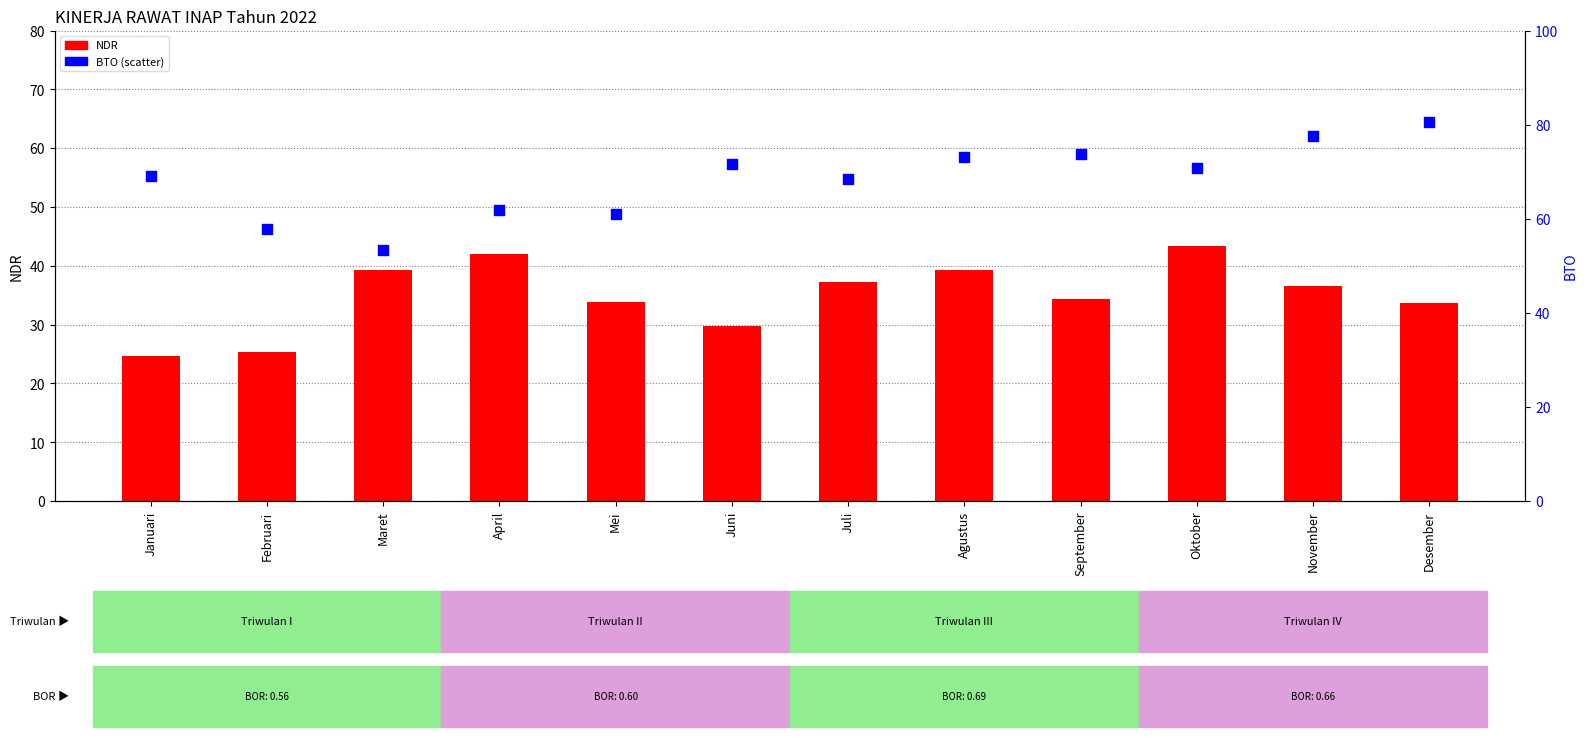

Which series reaches the minimum Y coordinate?

NDR